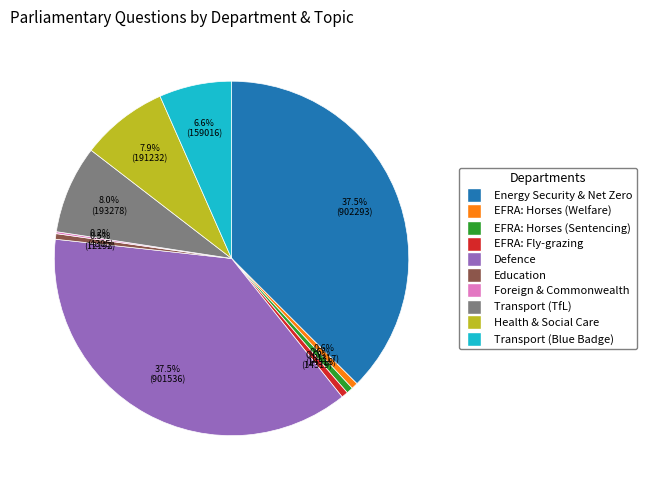

How much of the chart is everything except Defence?

62.5%